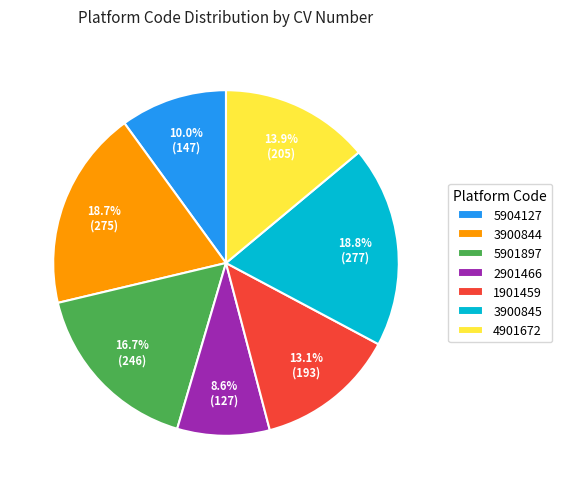

Approximately how many times larger is the value at 5901897 compared to 1901459?

1.3